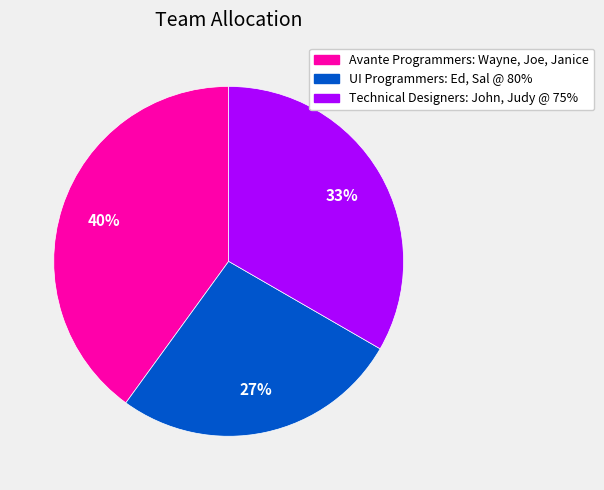

Is it true that Technical Designers: John, Judy @ 75% is 42% of the pie?

False